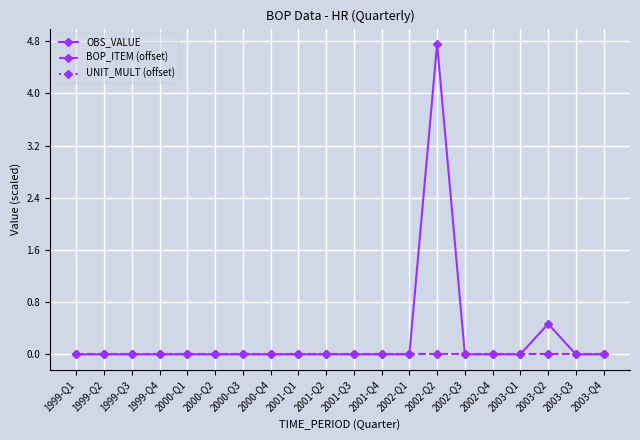

True or false: UNIT_MULT (offset) has more than 2 points higher than both neighbors.

False